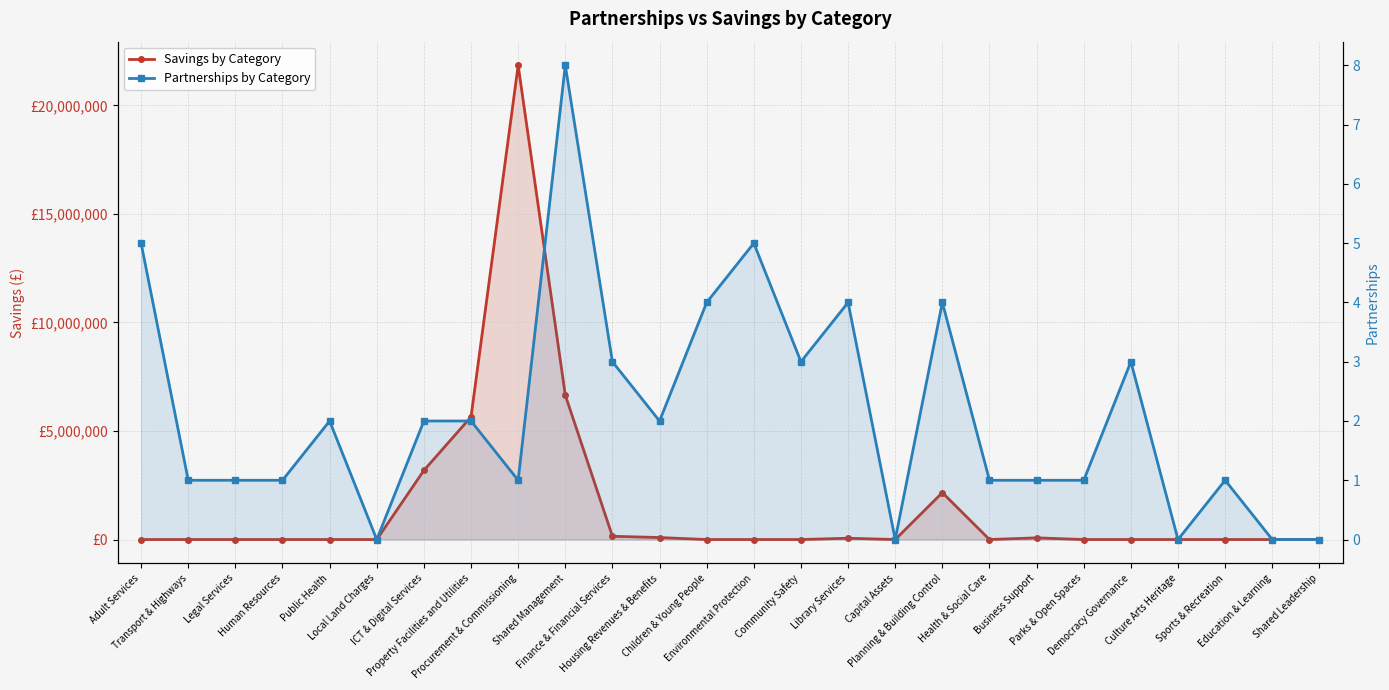

Does the chart have visible grid lines?

Yes